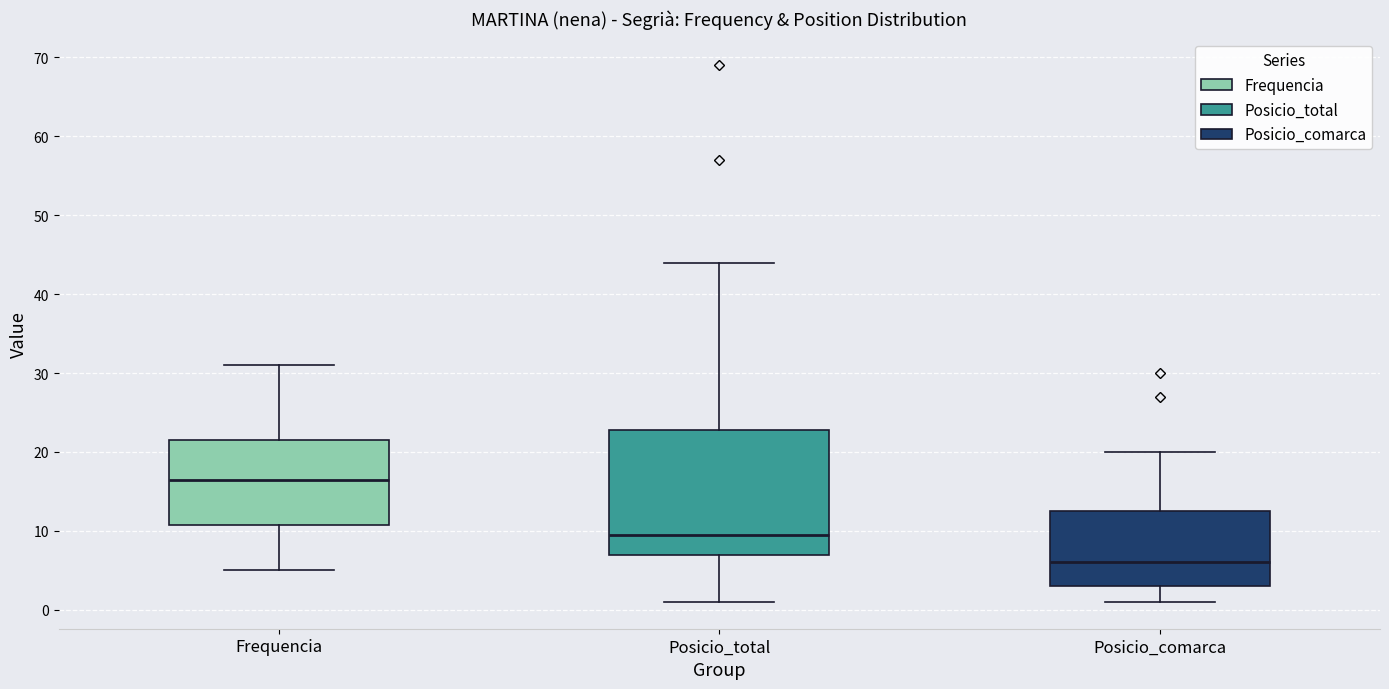

Reading left to right, transcribe this box plot: for each box, give where its median line is, the range the box spans, and where its two whiskers end, as read against the y-axis. The values are not printed on the chart, so give them approximately, as read against the axis.

Frequencia: median 17, box 11 to 22, whiskers 5 to 31
Posicio_total: median 10, box 7 to 23, whiskers 1 to 44
Posicio_comarca: median 6, box 3 to 13, whiskers 1 to 20